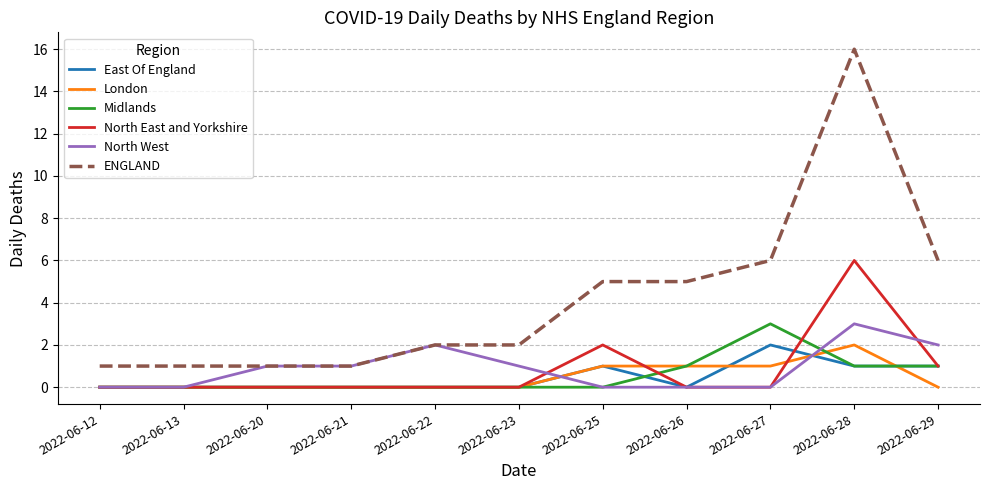

True or false: London and ENGLAND cross at least once.

False